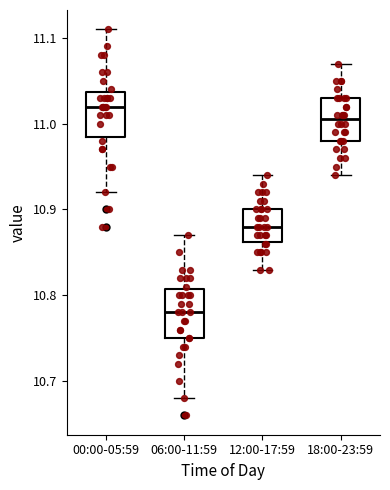

Reading left to right, transcribe this box plot: for each box, give where its median line is, the range the box spans, and where its two whiskers end, as read against the y-axis. The values are not printed on the chart, so give them approximately, as read against the axis.

00:00-05:59: median 11.02, box 10.99 to 11.04, whiskers 10.92 to 11.11
06:00-11:59: median 10.78, box 10.75 to 10.81, whiskers 10.68 to 10.87
12:00-17:59: median 10.88, box 10.86 to 10.90, whiskers 10.83 to 10.94
18:00-23:59: median 11.01, box 10.98 to 11.03, whiskers 10.94 to 11.07